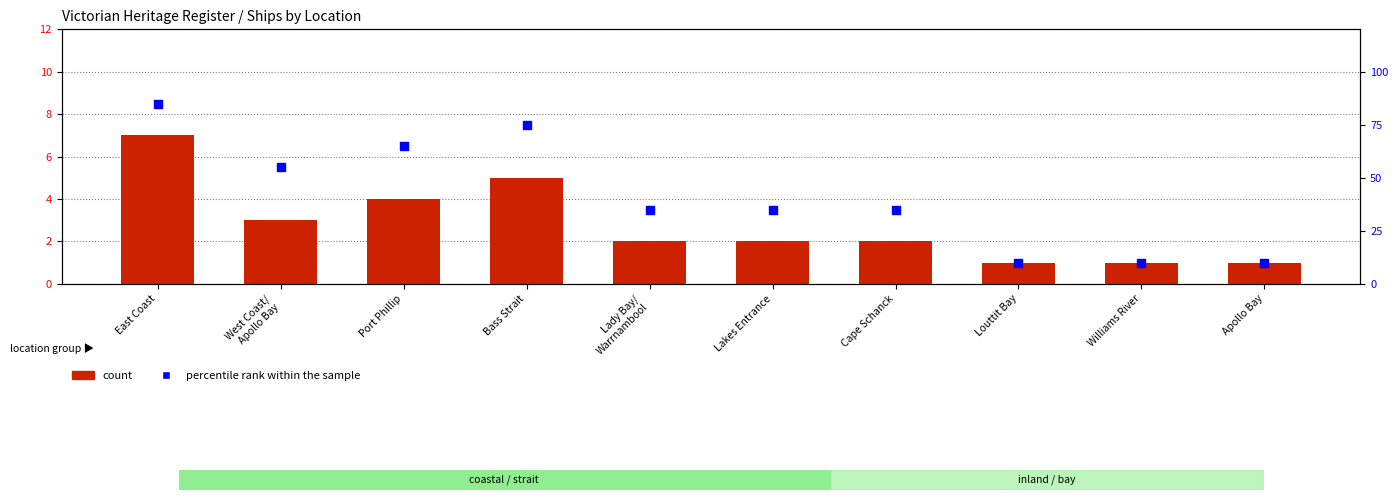

At which category is the sum across all series the highest?

East Coast